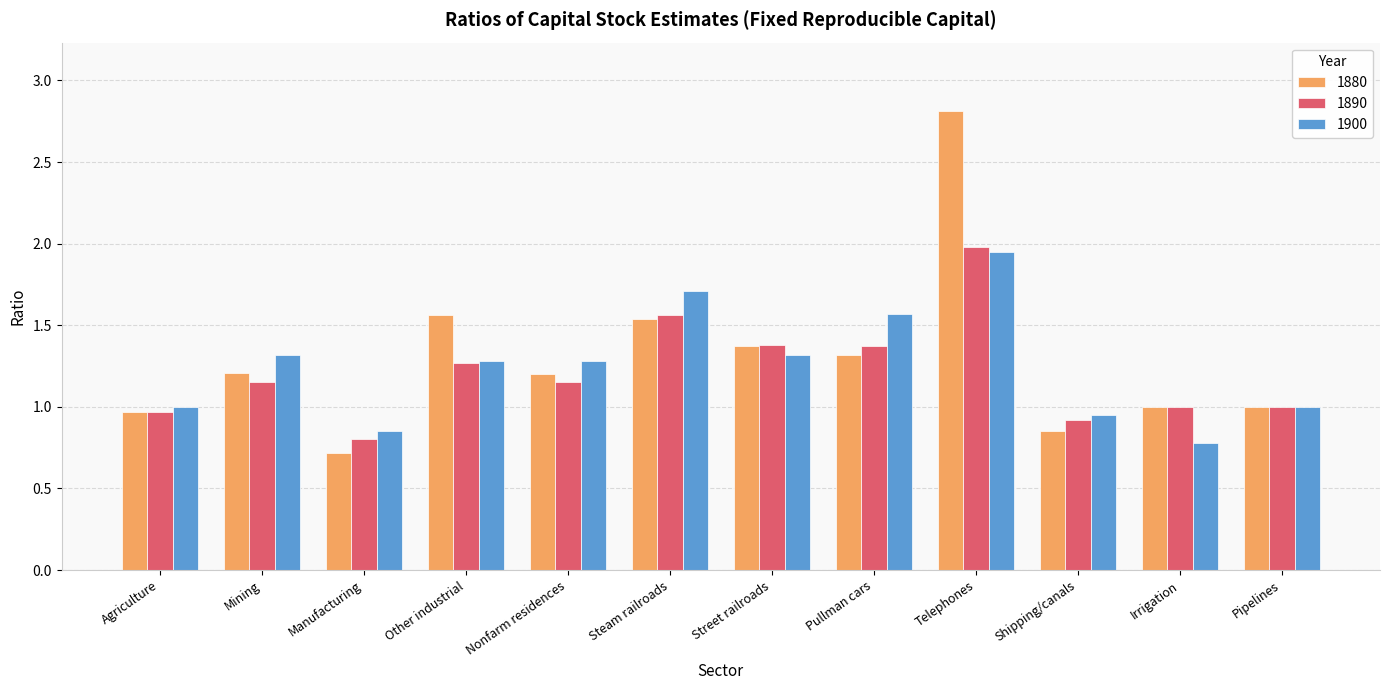

At which label does 1880 reach its minimum?

Manufacturing